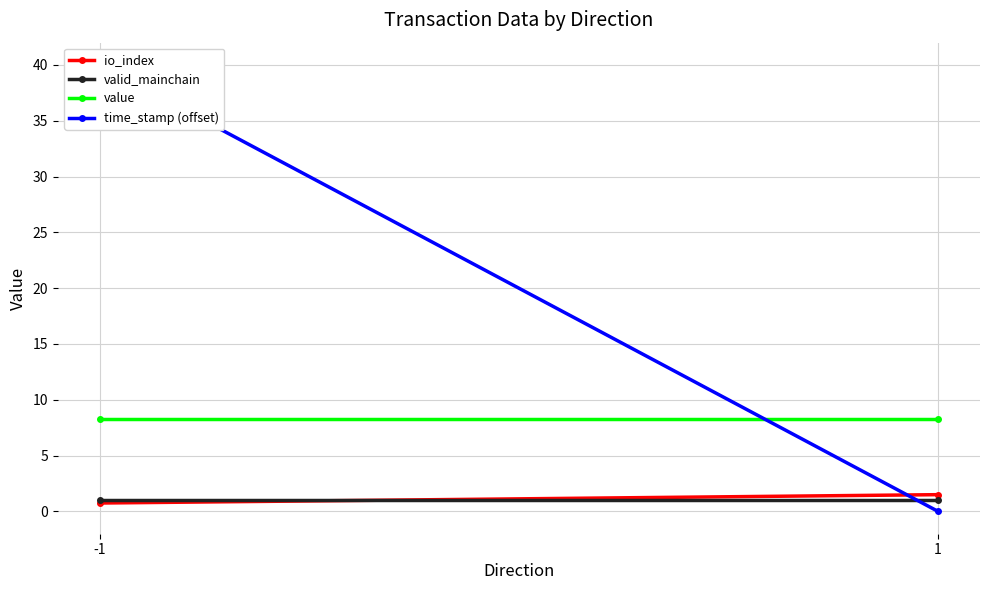

What is the approximate value of io_index at 1?

1.5